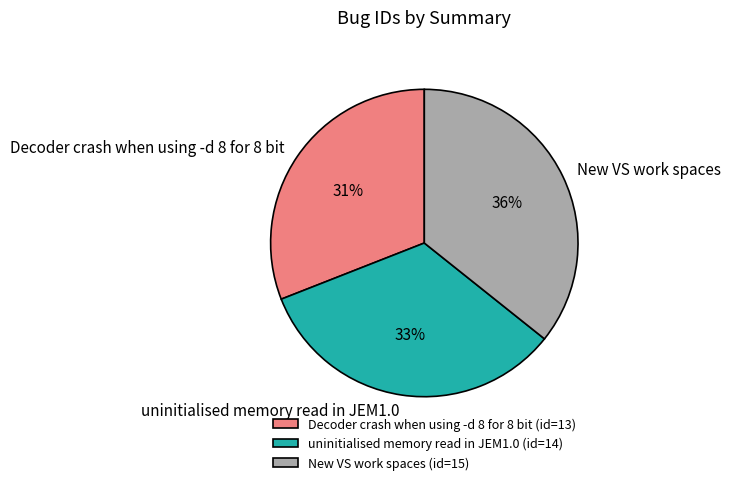

Do New VS work spaces and uninitialised memory read in JEM1.0 together represent more than half of the pie?

Yes